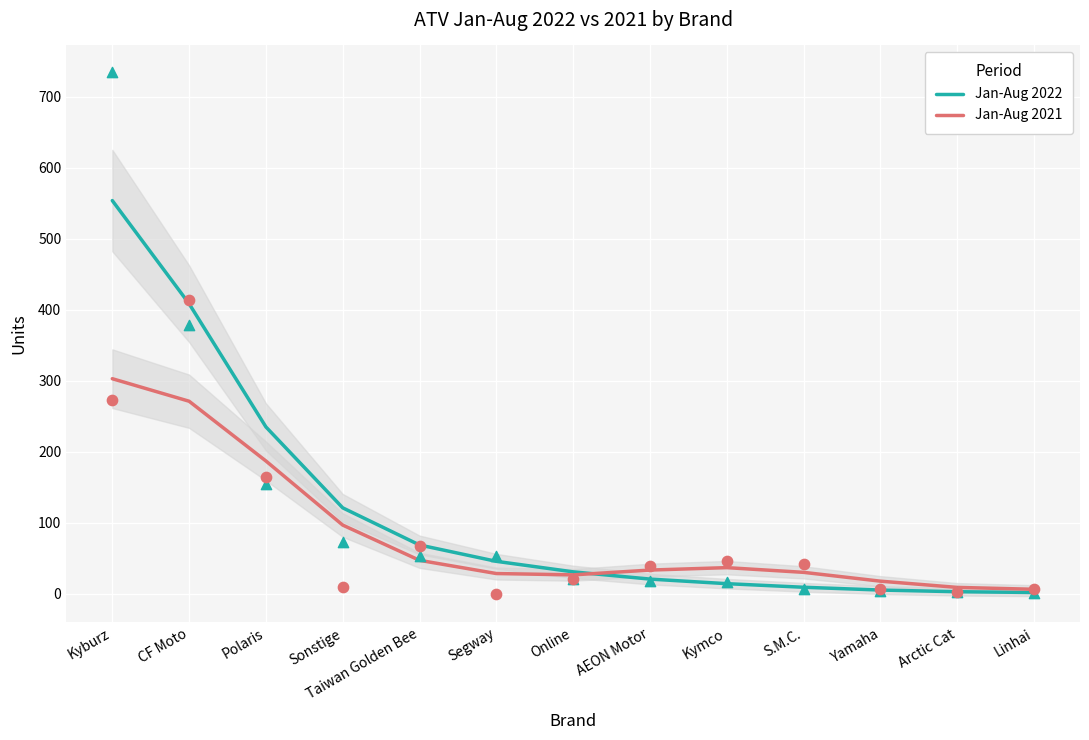

Which series reaches the maximum Y coordinate?

Jan-Aug 2022